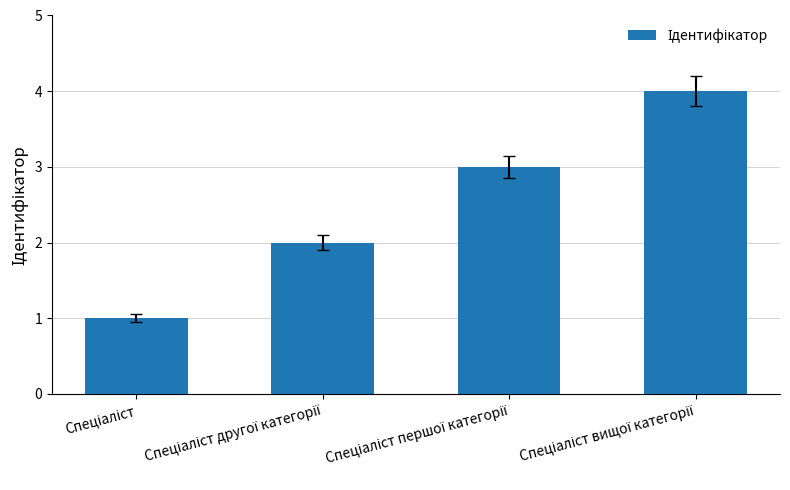

Are the bars grouped side by side (vs. stacked)?

No